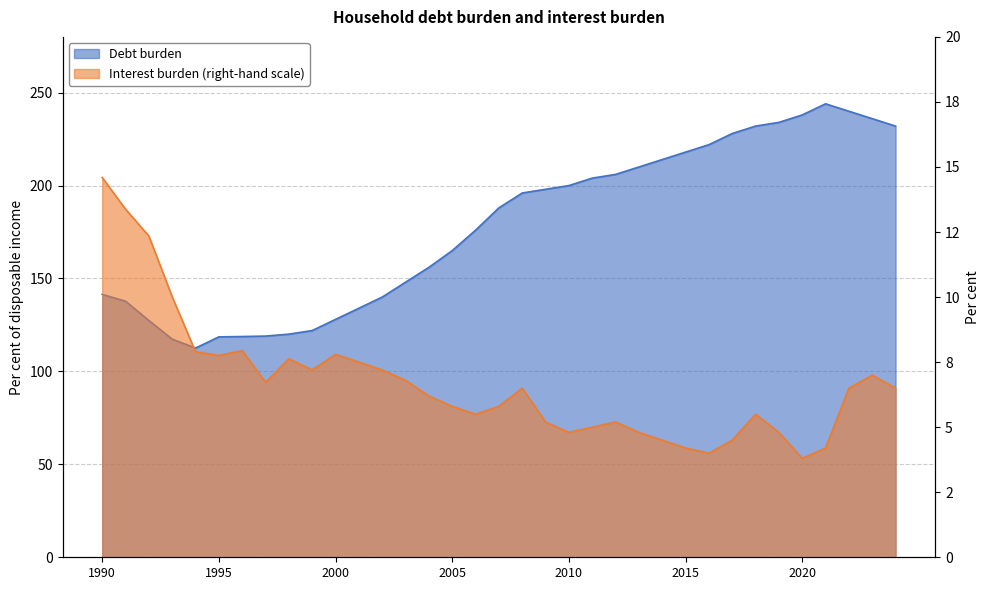

The Interest burden series shows 1.4 at 2012. True or false?

False